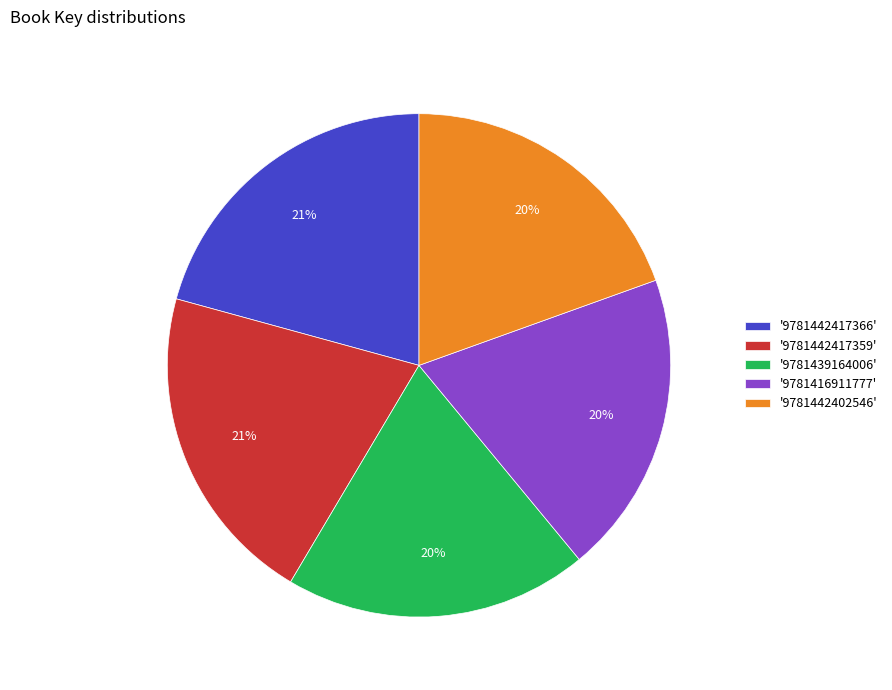

Combined, do '9781442402546' and '9781439164006' account for over 50%?

No